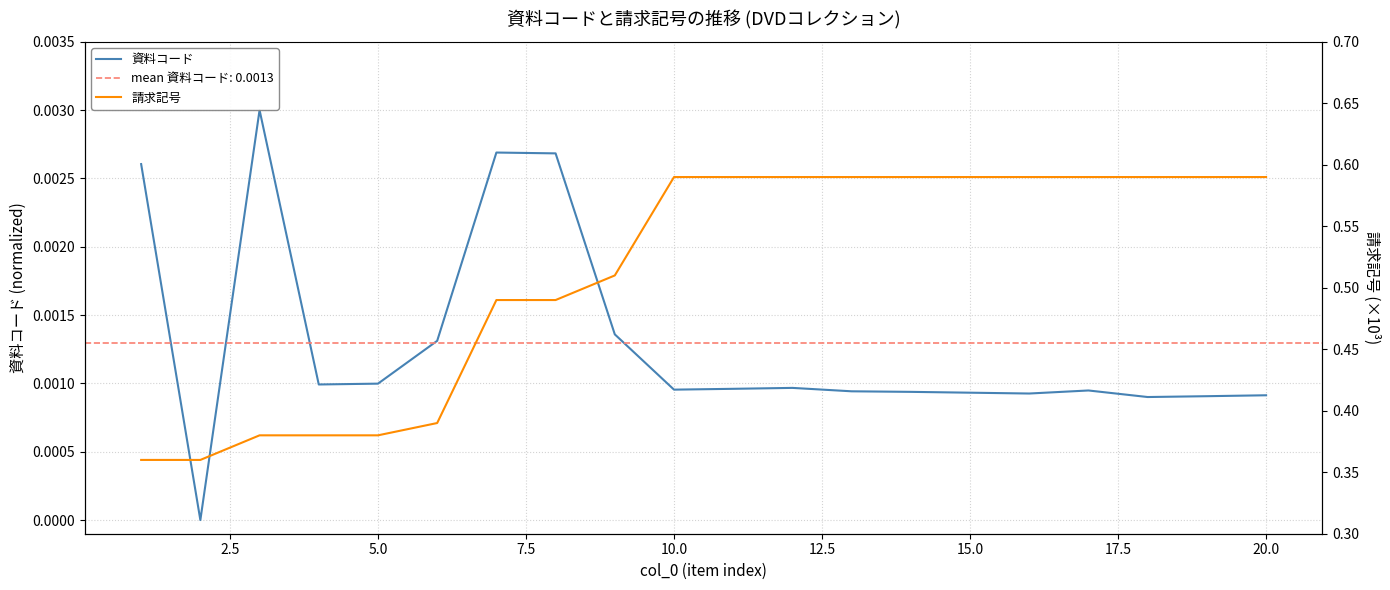

True or false: 資料コード and 請求記号 intersect in this chart.

False